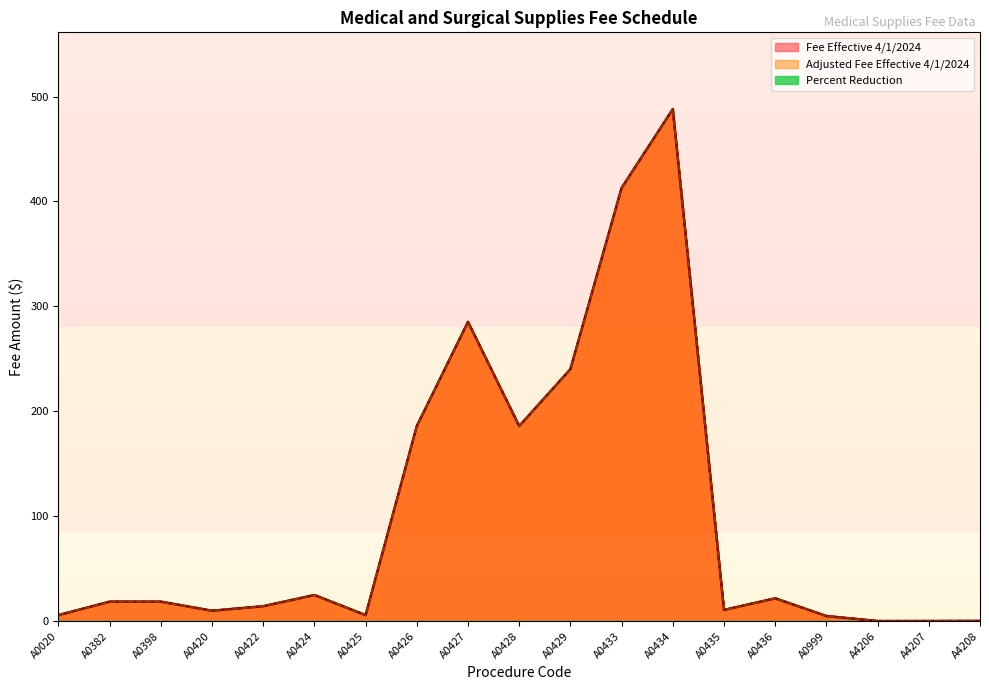

What is the average value of the Adjusted Fee Effective 4/1/2024 series?

101.9